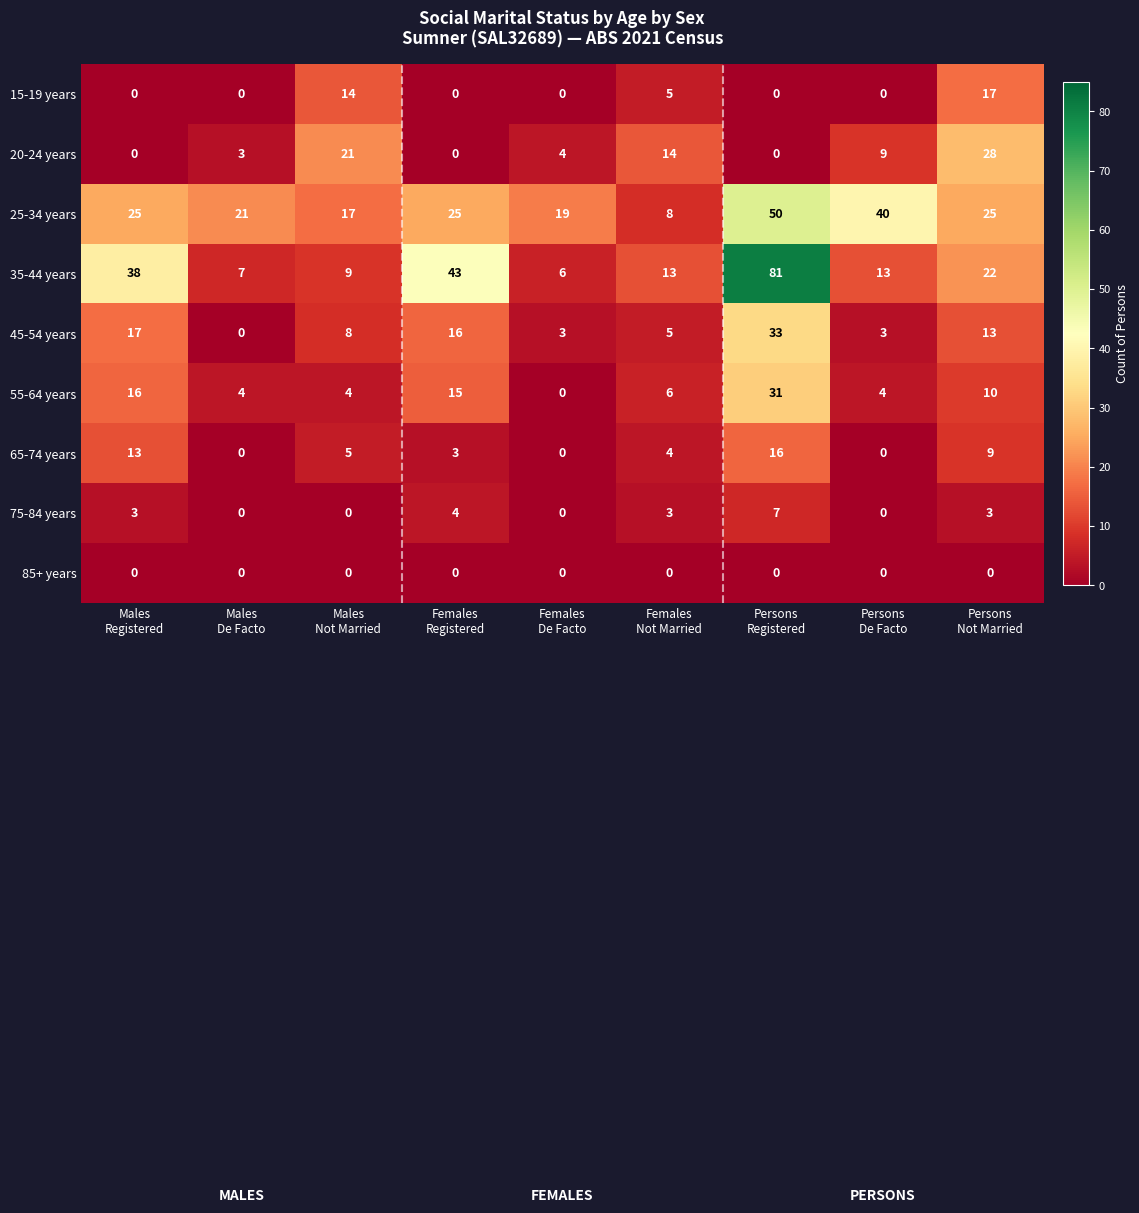

What is the highest value of the 25-34 years series?

50